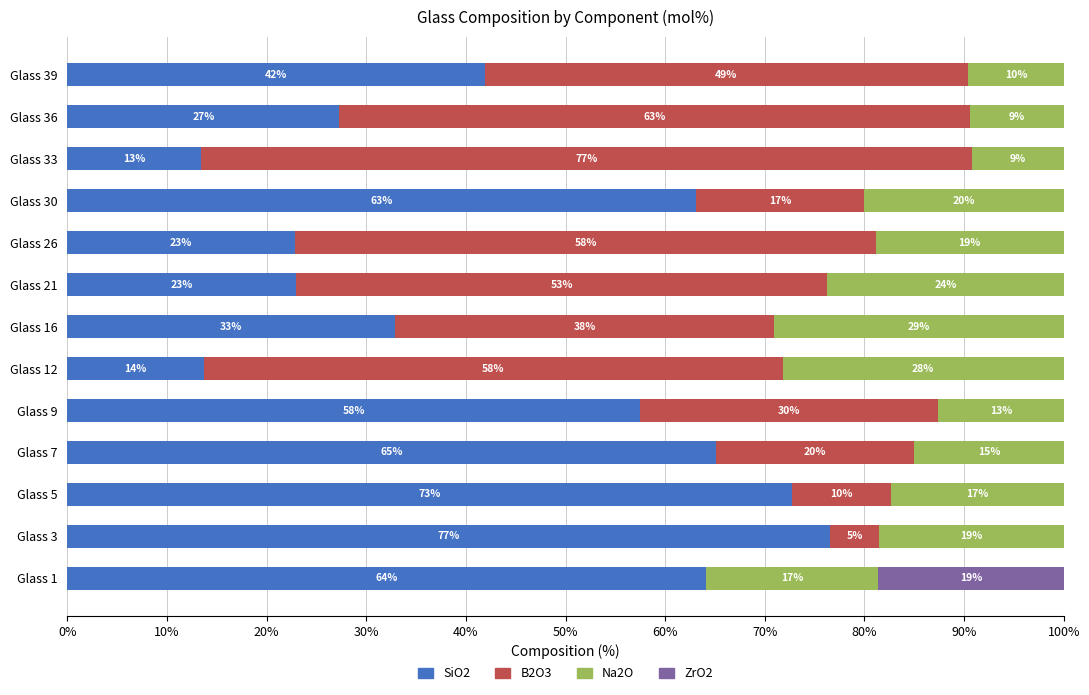

What is the highest value of the SiO2 series?

76.5